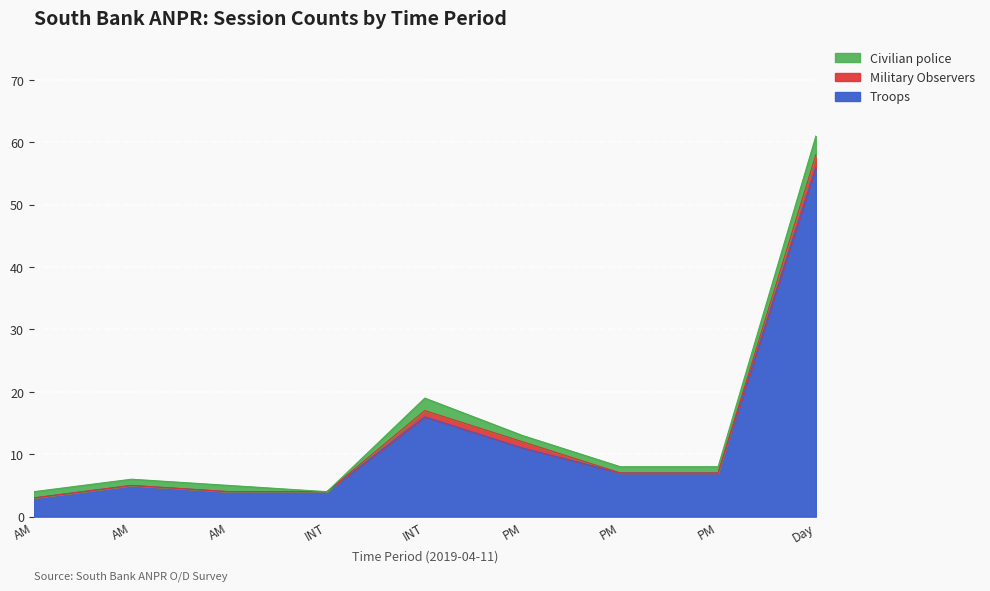

How many interior local peaks does the Civilian police series have?

1